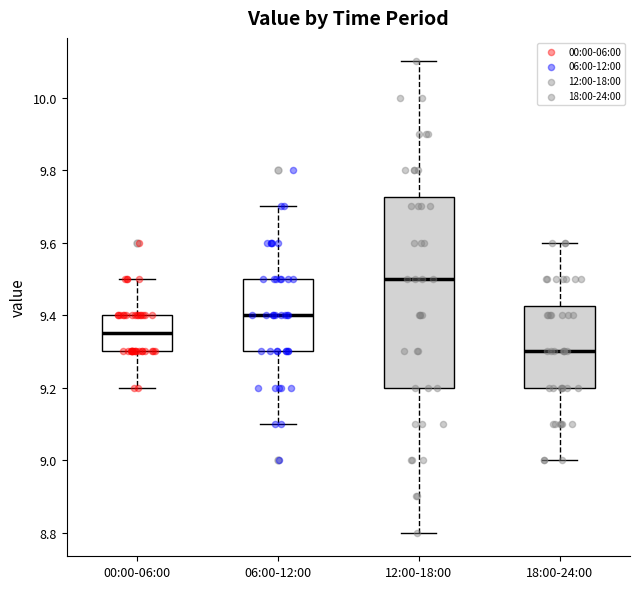

Comparing the boxes themselves (not the whiskers), which one is the tallest?

12:00-18:00